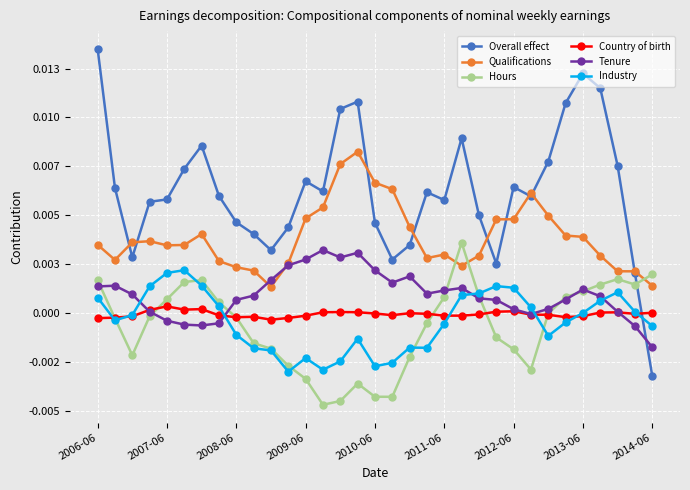

What are all the series names shown in the legend?

Overall effect, Qualifications, Hours, Country of birth, Tenure, Industry